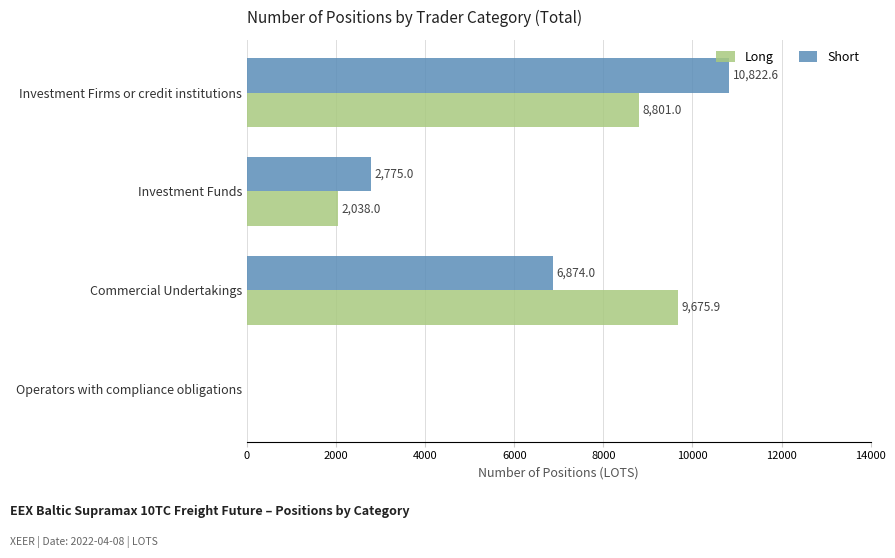

What is the maximum value for Long?

9675.9